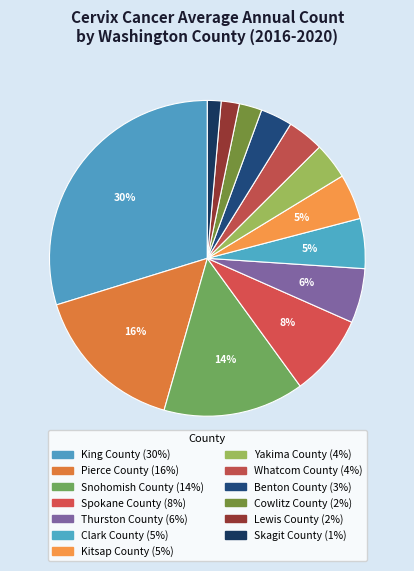

To the nearest percent, what portion does Clark County represent?

5%